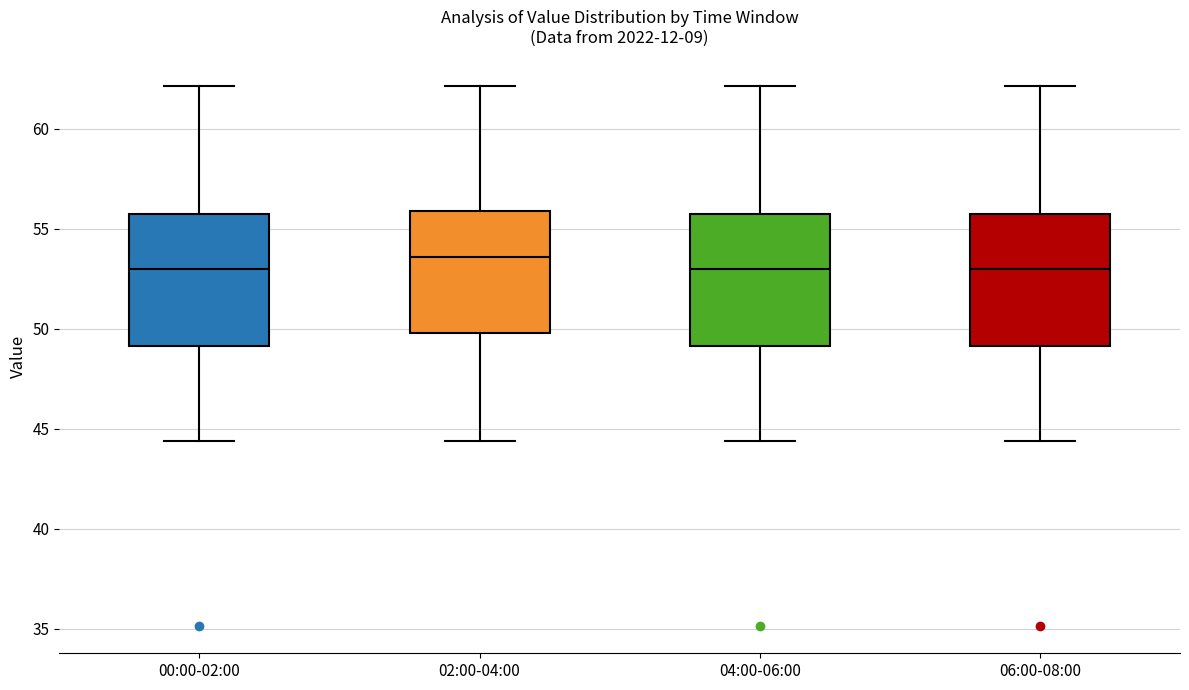

Reading left to right, read every box against the y-axis: the position of its median line, the range the box covers, and the ends of its whiskers. The values are not printed on the chart, so give them approximately, as read against the axis.

00:00-02:00: median 53.0, box 49.0 to 55.5, whiskers 44.5 to 62.0
02:00-04:00: median 53.5, box 50.0 to 56.0, whiskers 44.5 to 62.0
04:00-06:00: median 53.0, box 49.0 to 55.5, whiskers 44.5 to 62.0
06:00-08:00: median 53.0, box 49.0 to 55.5, whiskers 44.5 to 62.0